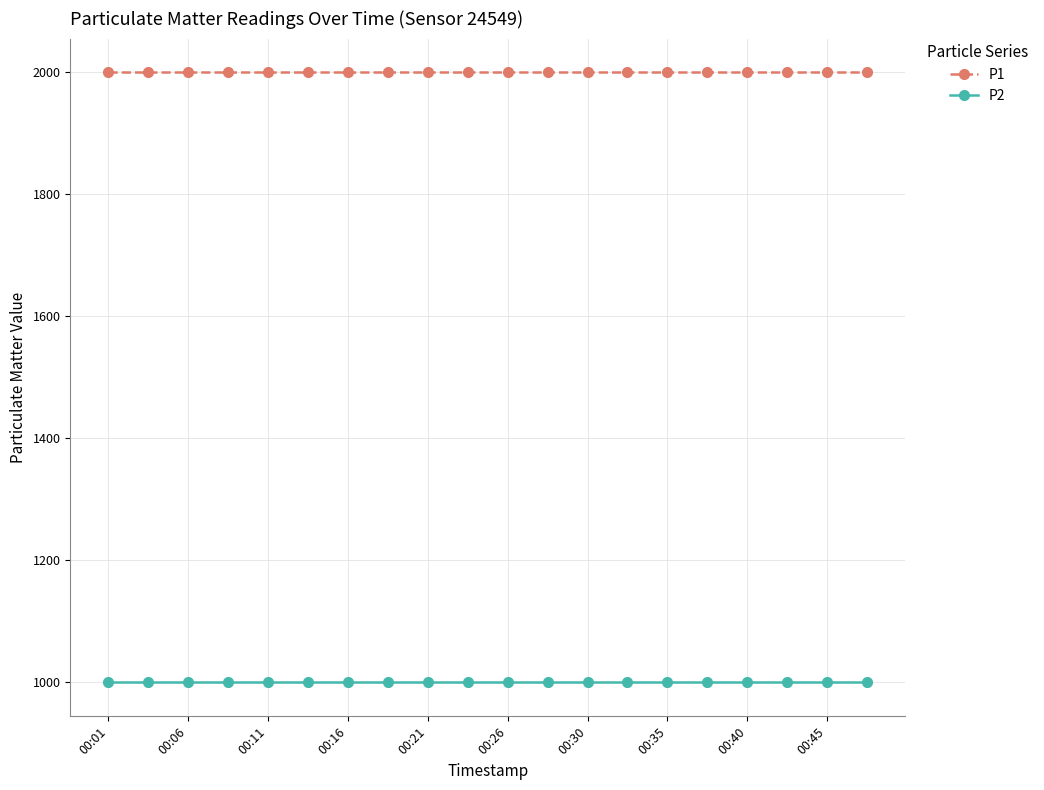

Reading right to left, transcribe all the data shown in this chart.

P1: 1999.9	1999.9	1999.9	1999.9	1999.9	1999.9	1999.9	1999.9	1999.9	1999.9	1999.9	1999.9	1999.9	1999.9	1999.9	1999.9	1999.9	1999.9	1999.9	1999.9
P2: 999.9	999.9	999.9	999.9	999.9	999.9	999.9	999.9	999.9	999.9	999.9	999.9	999.9	999.9	999.9	999.9	999.9	999.9	999.9	999.9